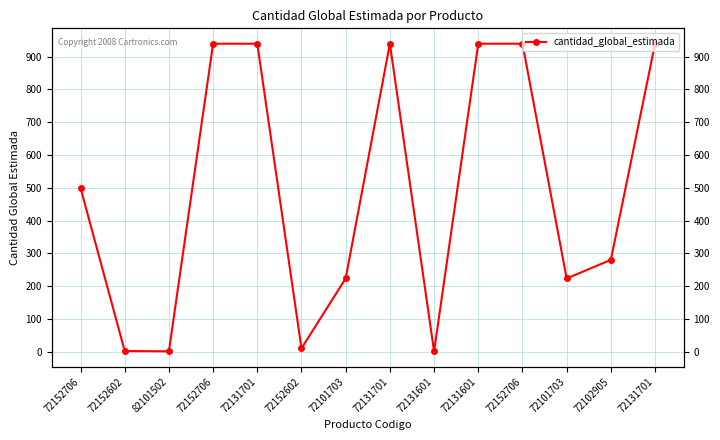

Which has a higher value, 72152706 or 72102905?

72152706